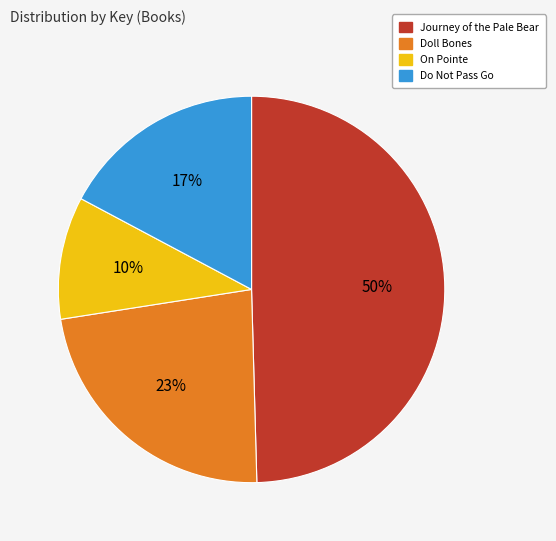

The On Pointe slice represents 10% of the pie. True or false?

True